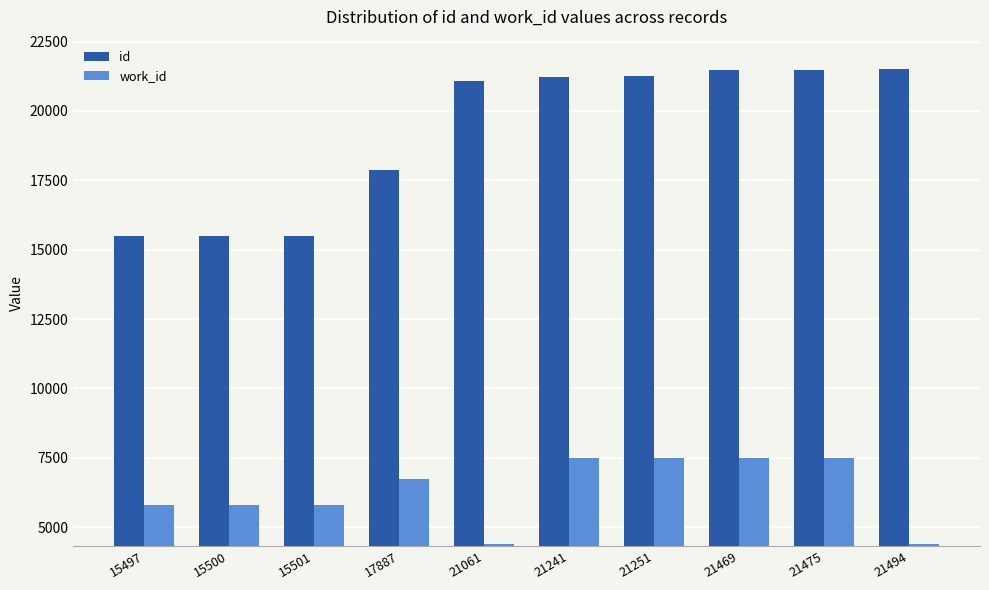

At how many categories does at least one series exceed 5917?

10